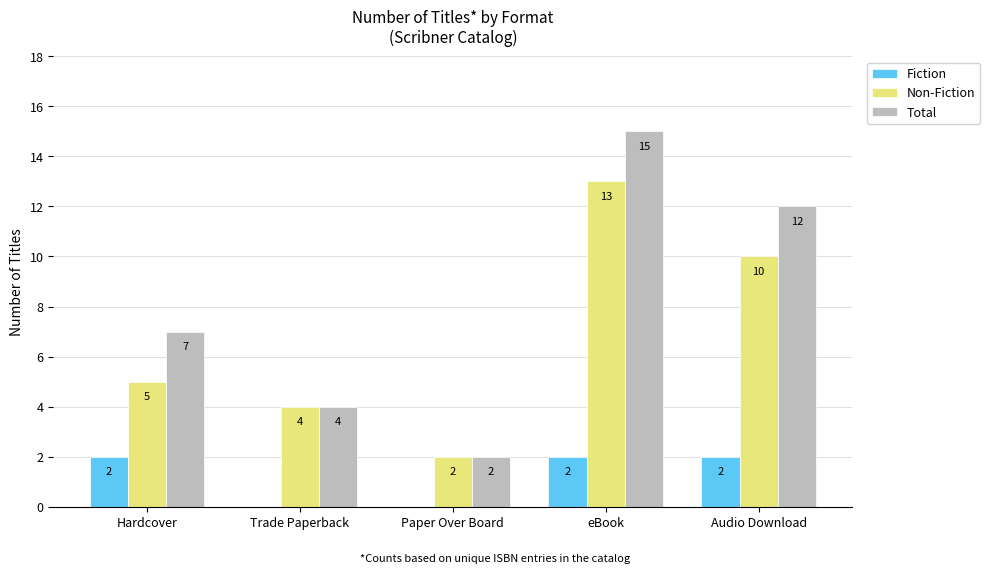

At which label does Total reach its peak?

eBook